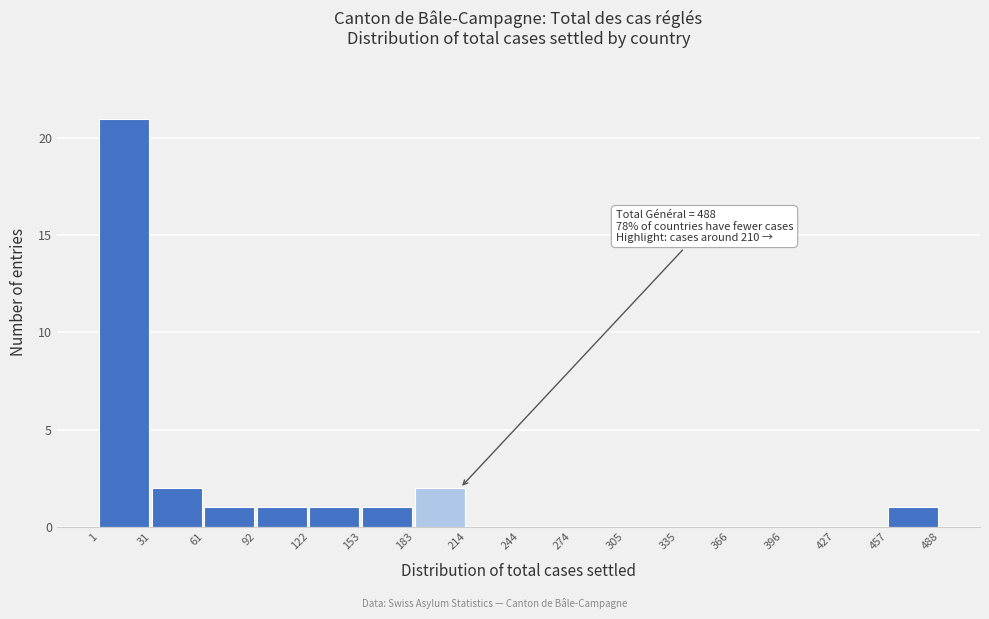

Which range on the x-axis has the tallest bar?

1 to 31